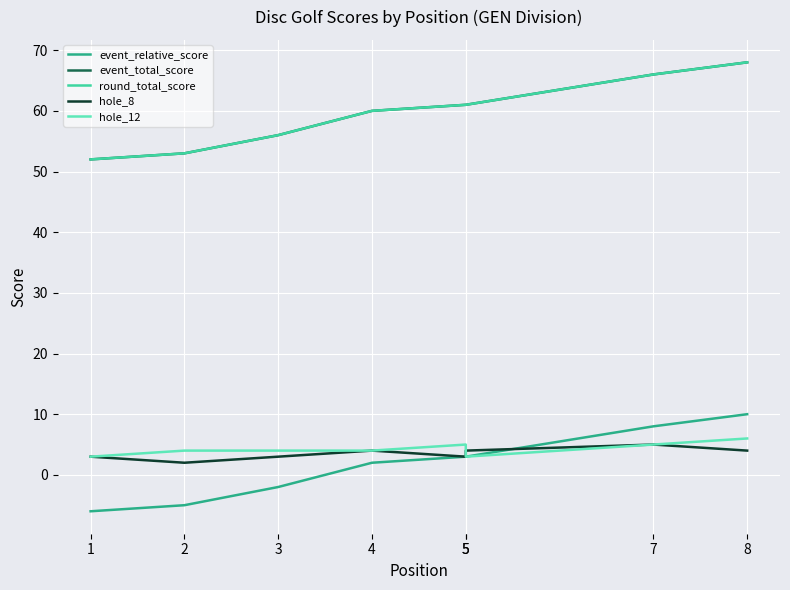

What is the average value of the event_total_score series?

60